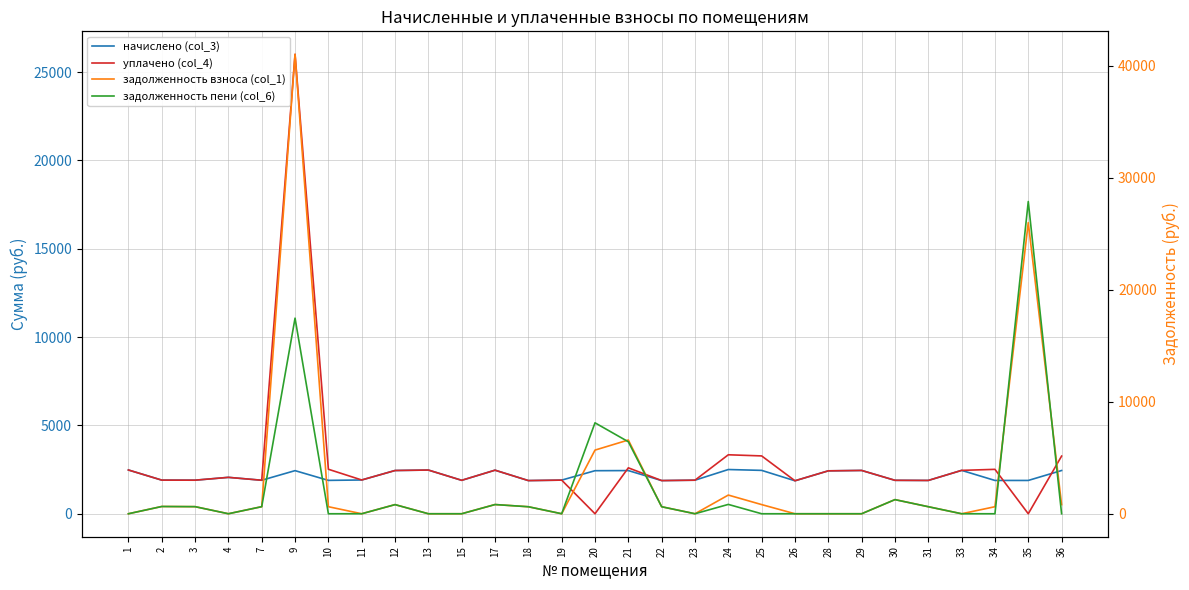

Rank the series by their maximum value, from highest to lowest.

задолженность взноса (col_1), задолженность пени (col_6), уплачено (col_4), начислено (col_3)